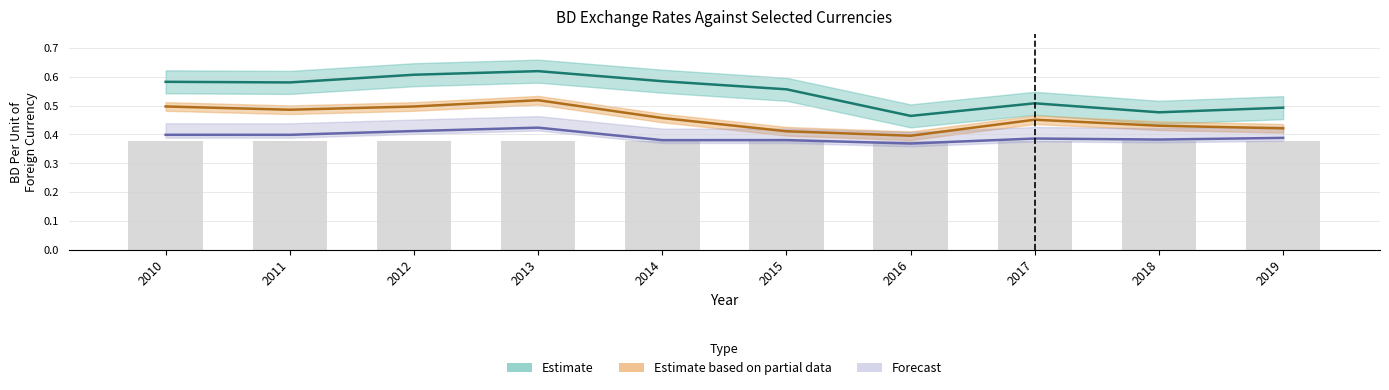

At 2019, list the series in order from smallest to largest.

Swiss Franc, Euro, Pound Sterling